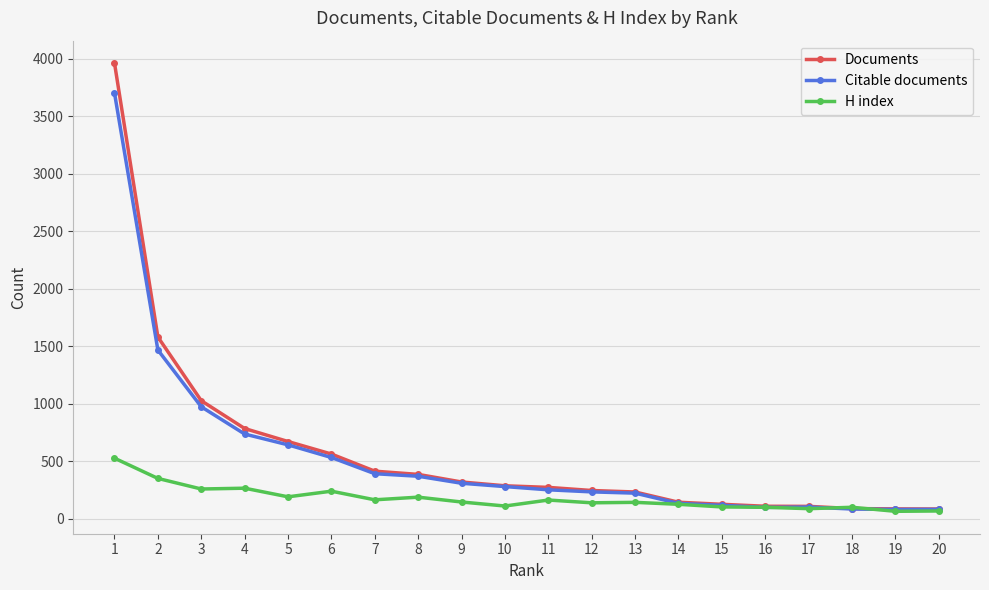

What is the average value of the Citable documents series?

542